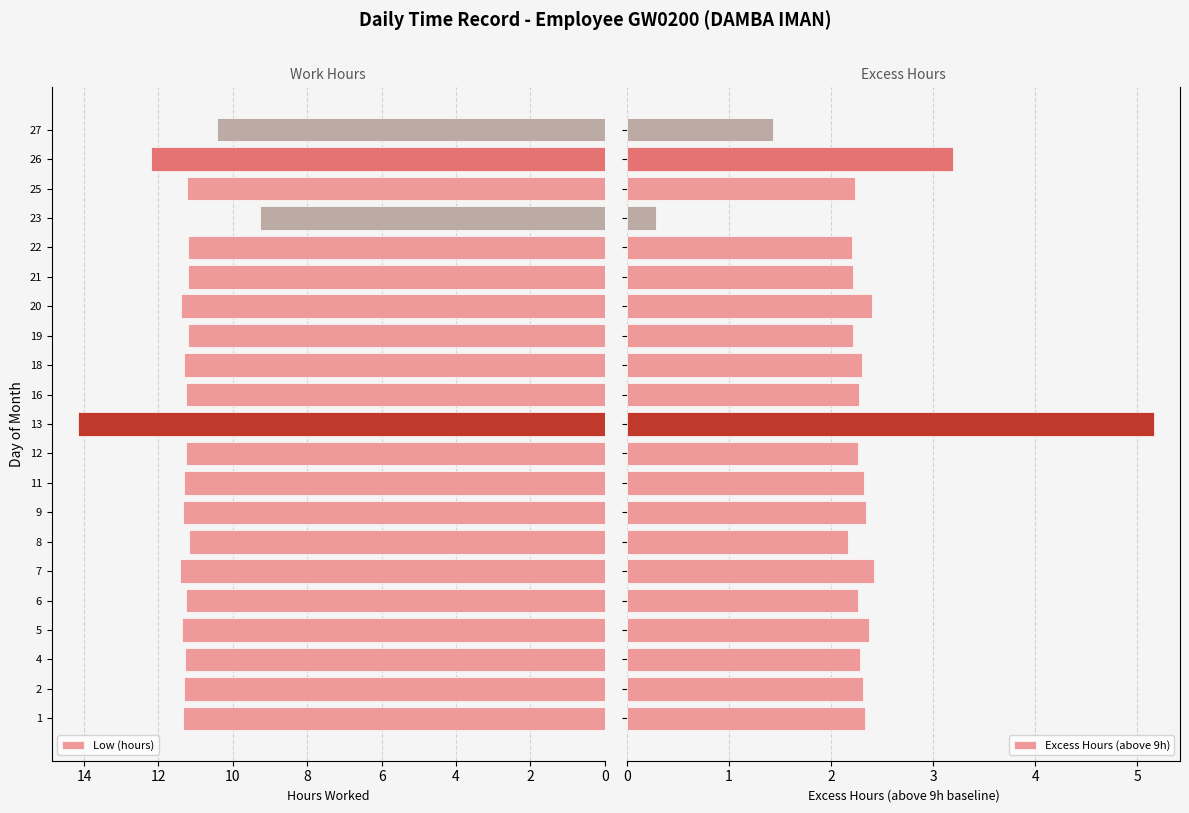

The Low (hours) series shows 11.3 at 2. True or false?

True